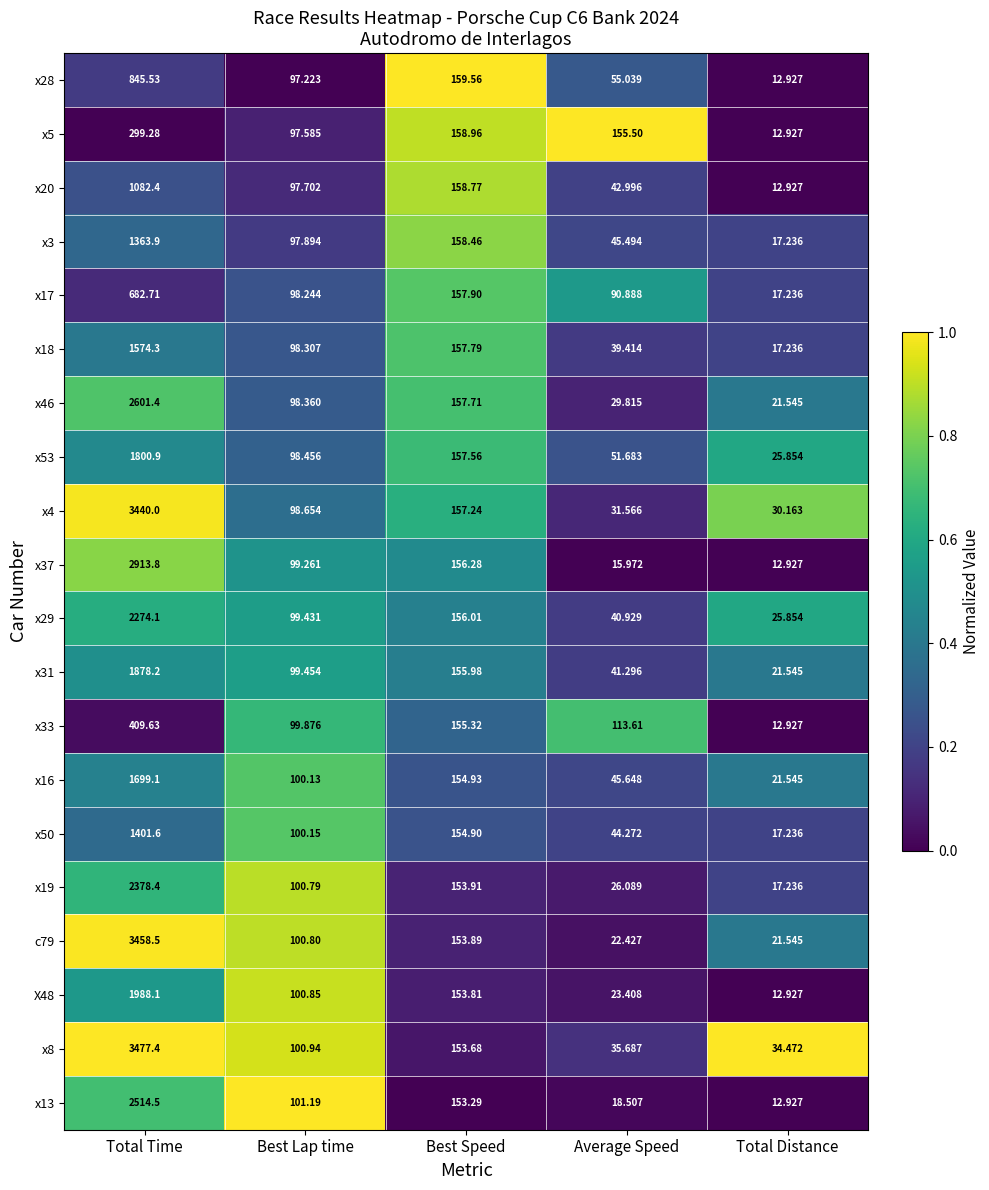

Is the value of x31 at Total Distance greater than the value of x50 at Total Distance?

Yes